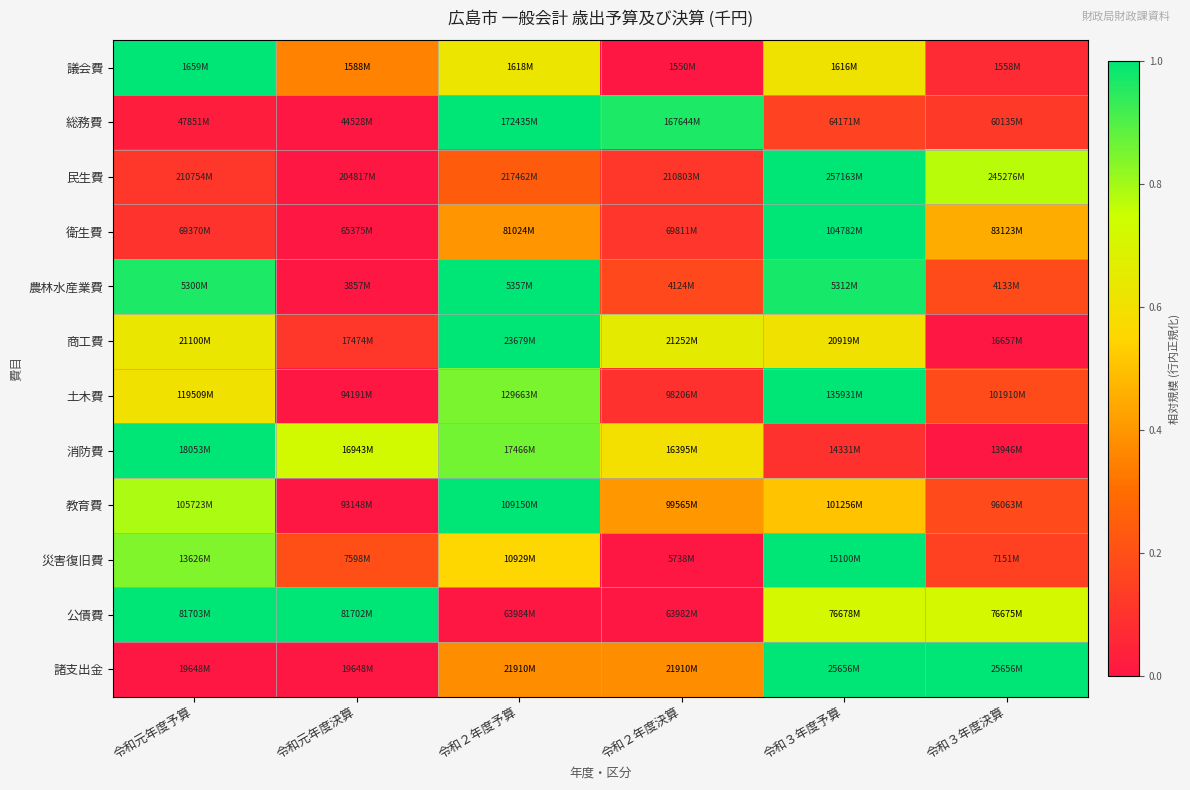

At how many categories does at least one series exceed 0?

6